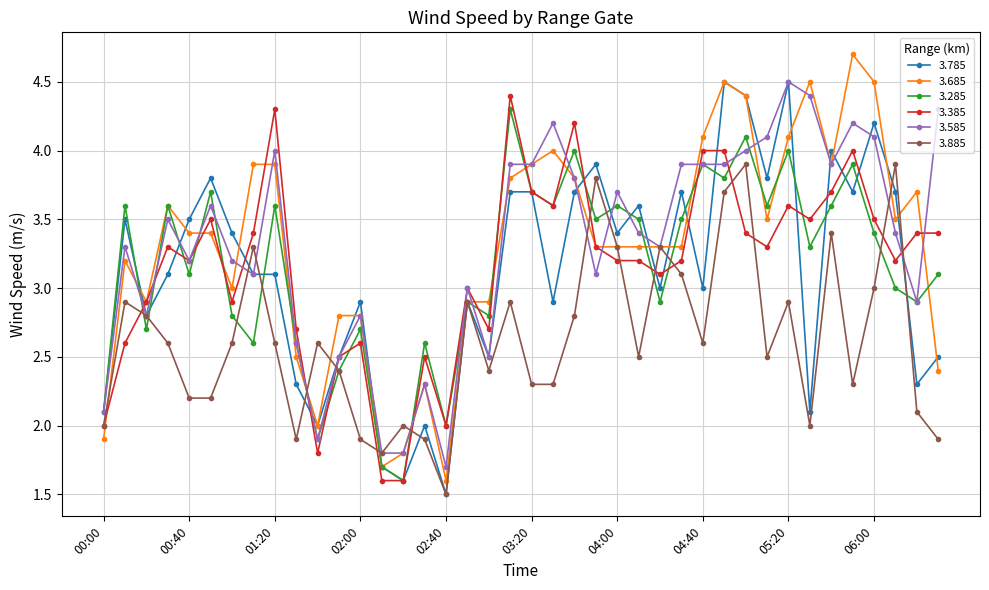

What is the value of the 3.785 point at the 38th from the left?

3.7